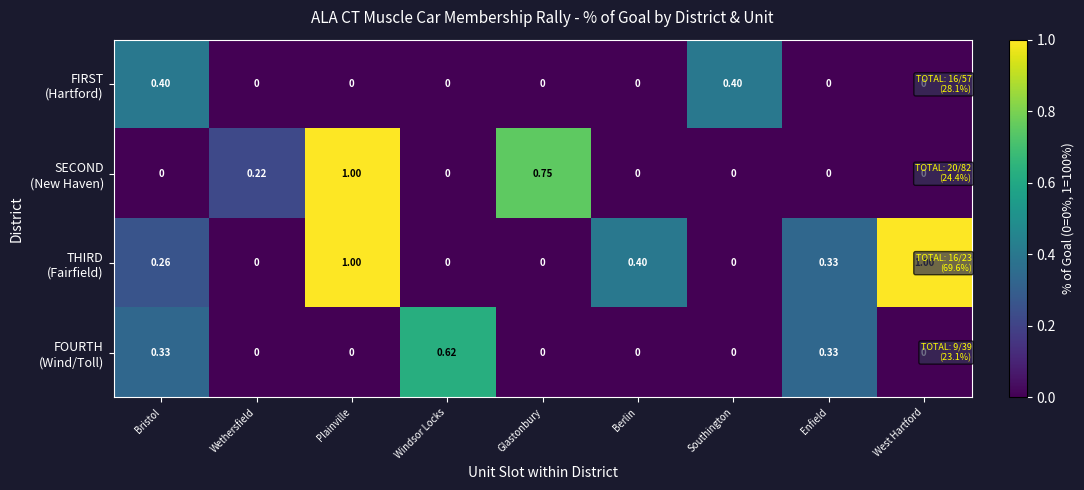

At which category is the sum across all series the highest?

Plainville